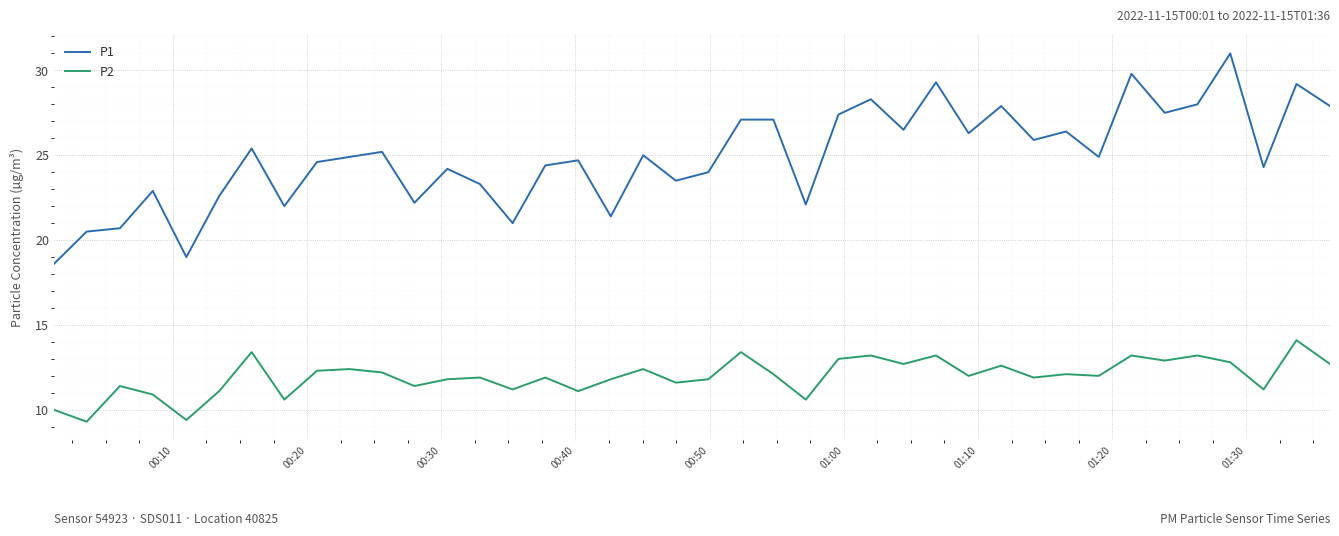

True or false: P1 and P2 cross at least once.

False